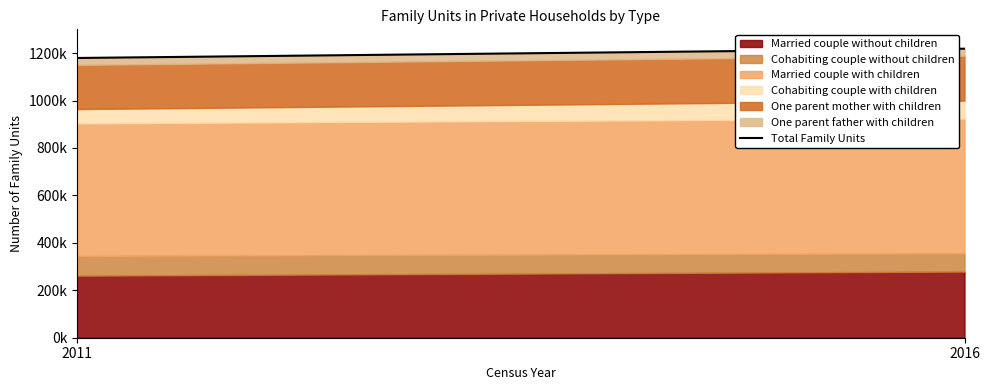

Reading left to right, extract all data points from this chart.

1179210	1218370